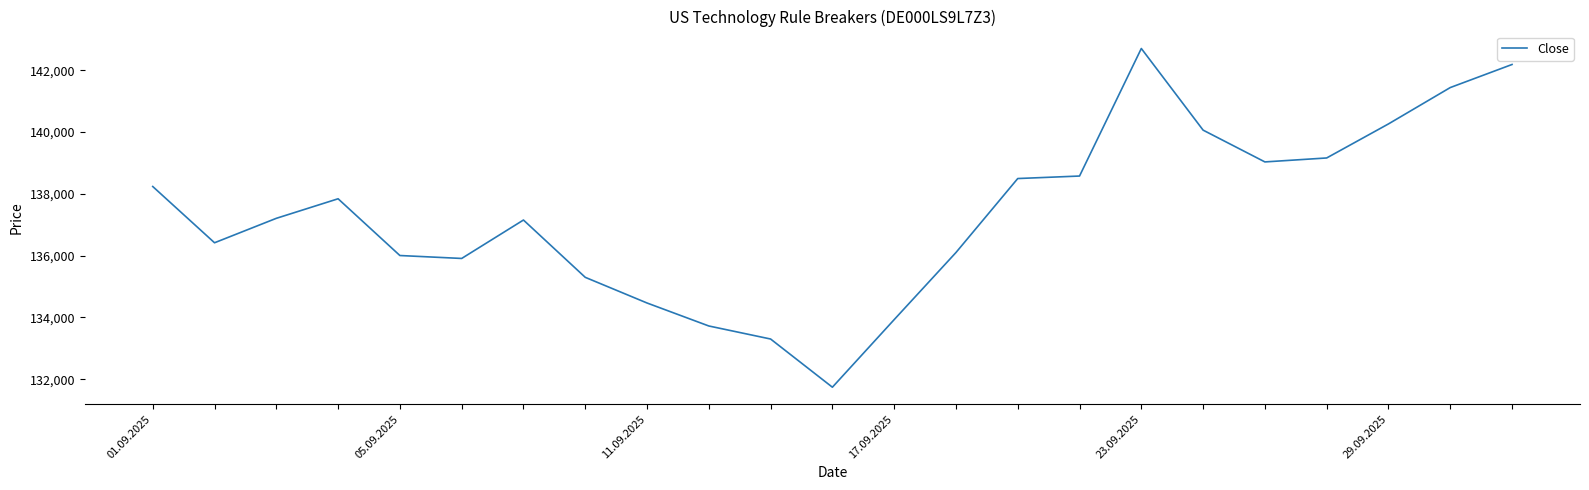

What is the minimum value shown in the chart?

131741